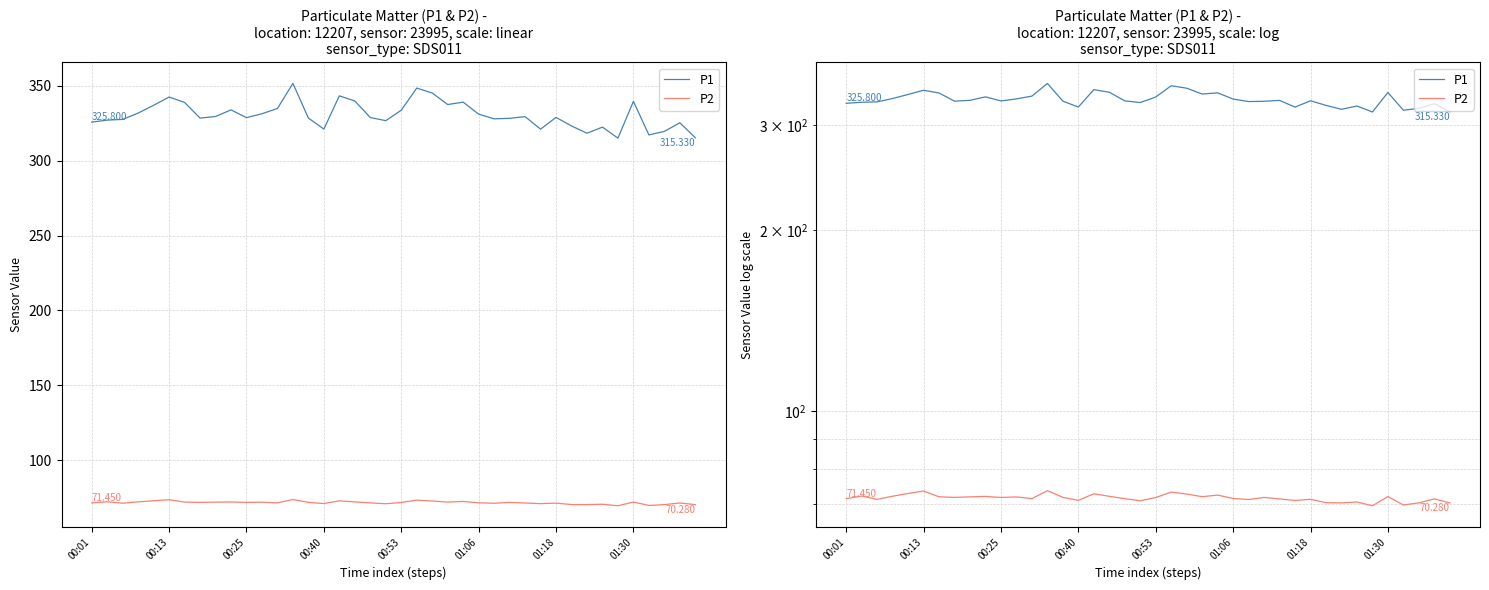

Rank the series at 00:25 from highest to lowest value.

P1, P2